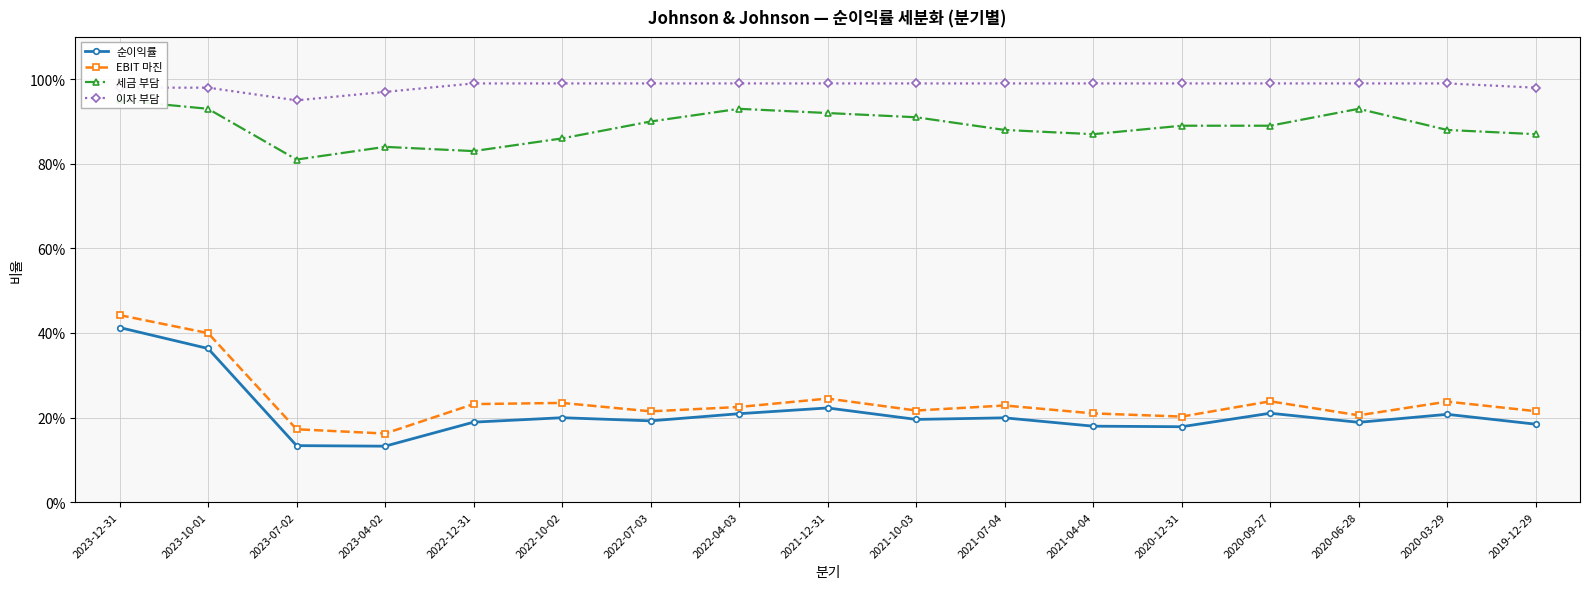

Count the number of data series in this chart.

4